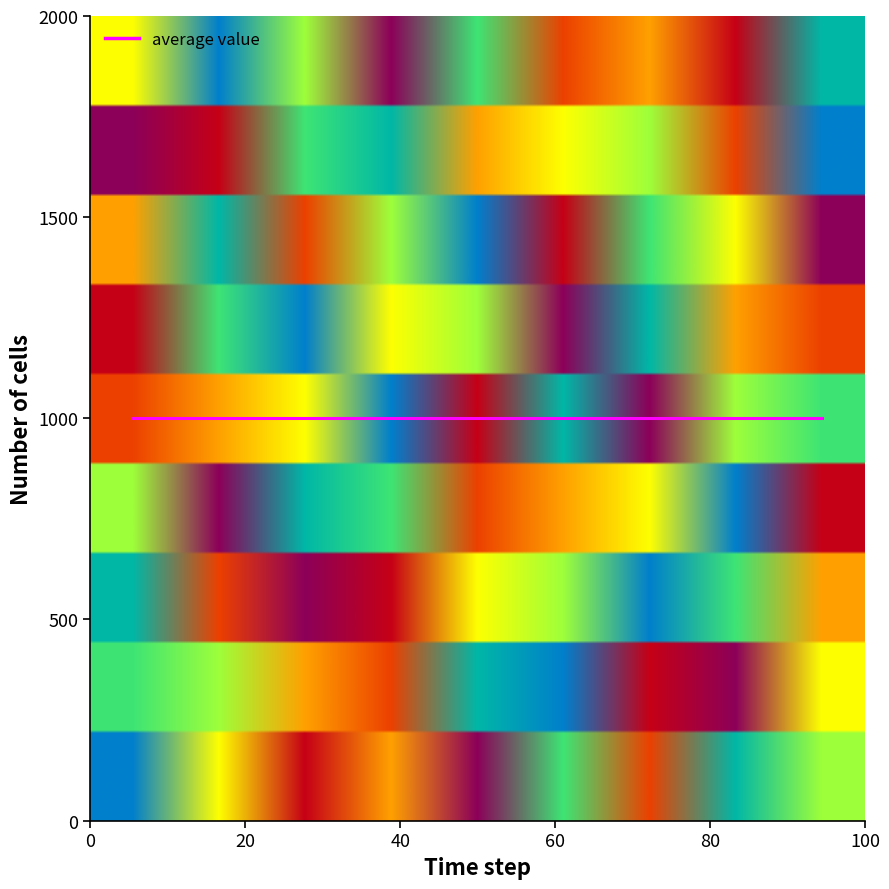

What is the sum of all row4 values?

45